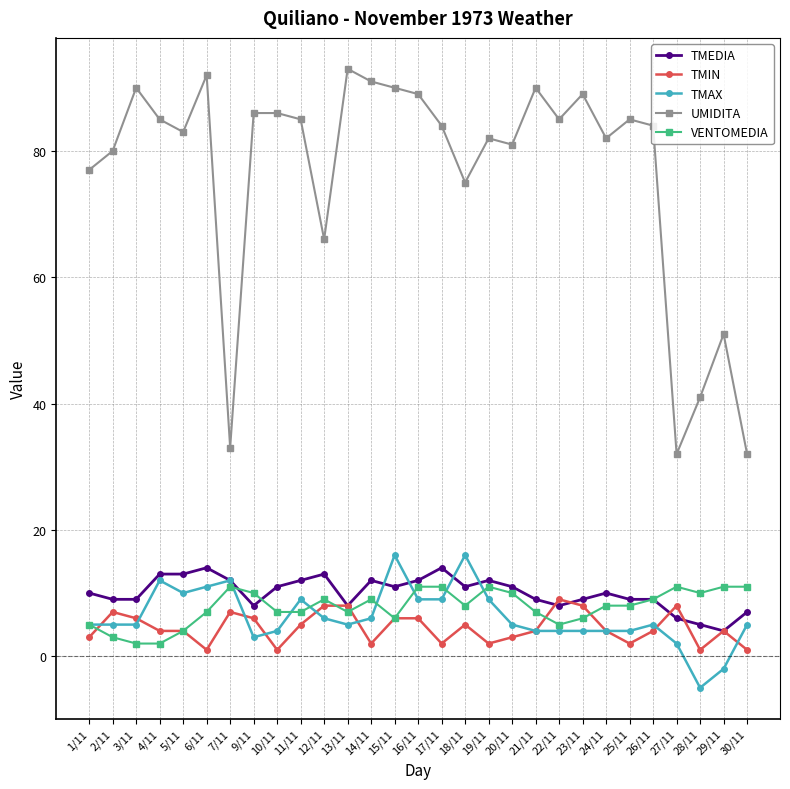

Is it true that TMAX equals 1 at 30/11?

False